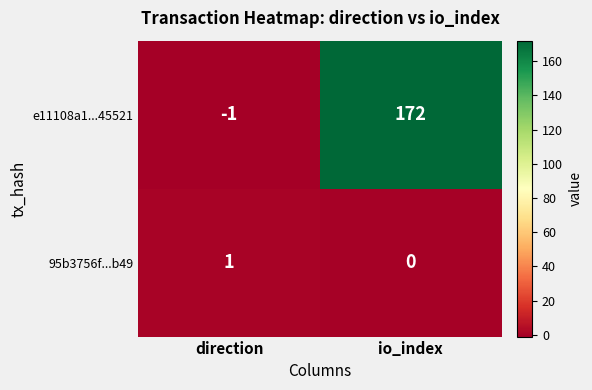

At which category is the sum across all series the highest?

io_index